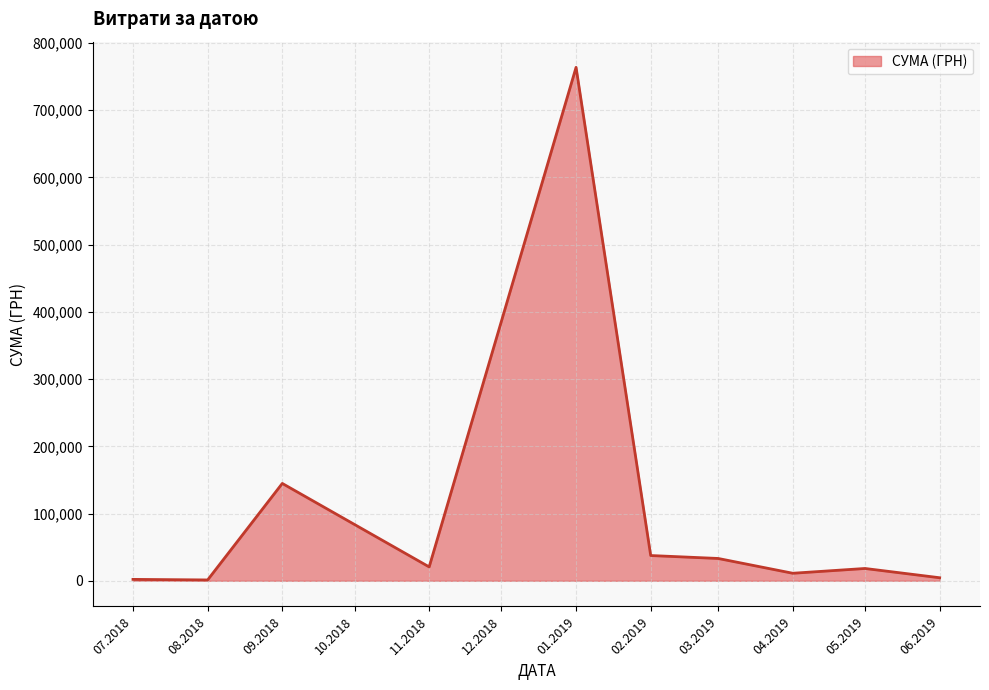

What is the maximum value shown in the chart?

763717.1